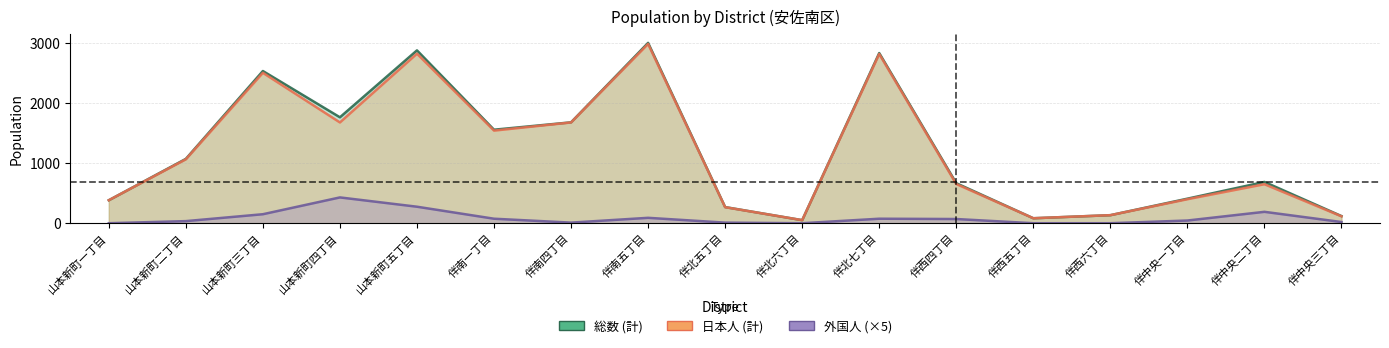

Does the chart display data point markers on the line(s)?

No